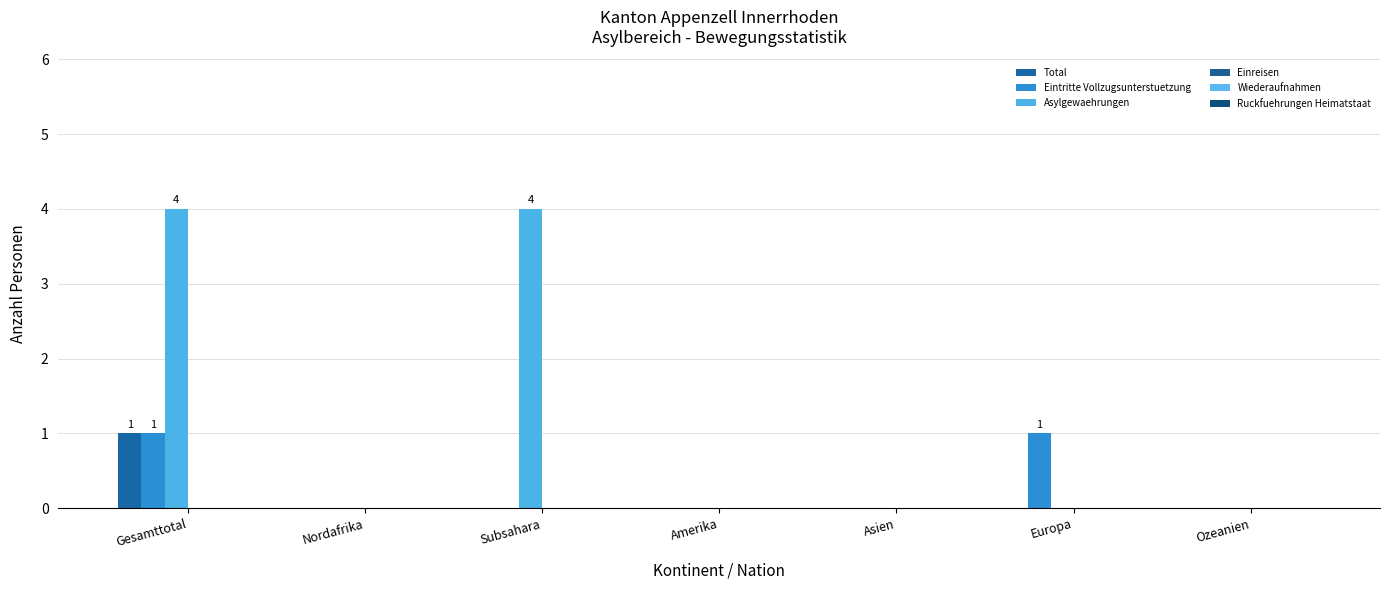

Which series has the widest spread of values?

Asylgewaehrungen